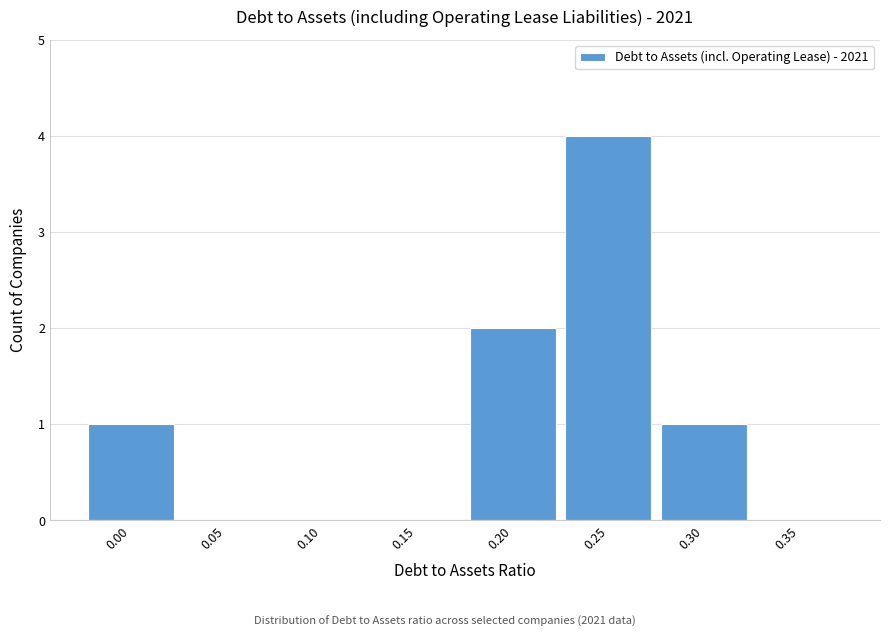

Reading right to left, extract all data points from this chart.

0.35=0	0.30=1	0.25=4	0.20=2	0.15=0	0.10=0	0.05=0	0.00=1